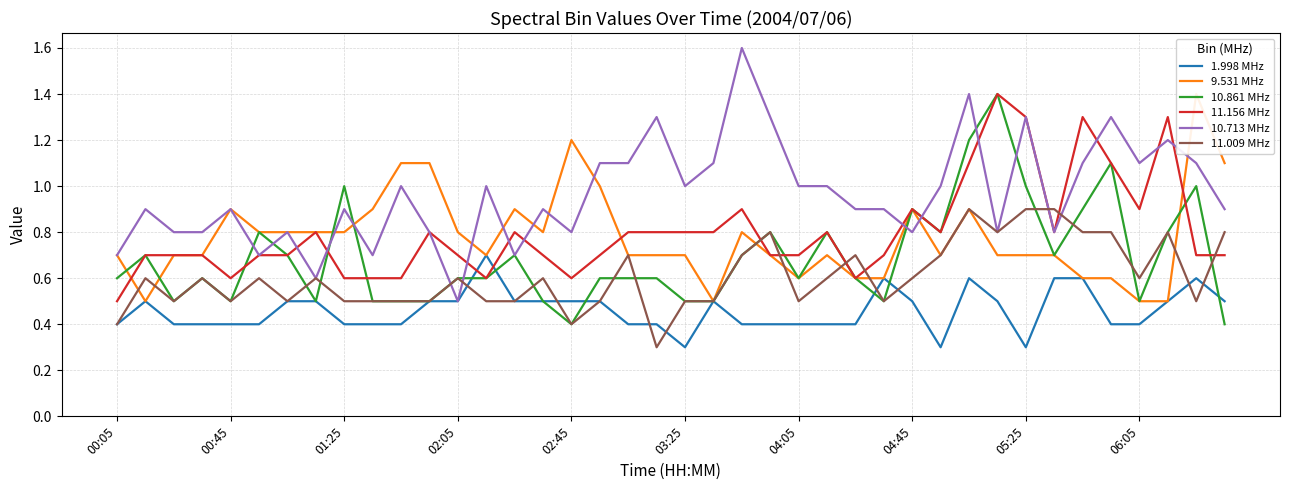

What is the highest value of the 1.998 MHz series?

0.7